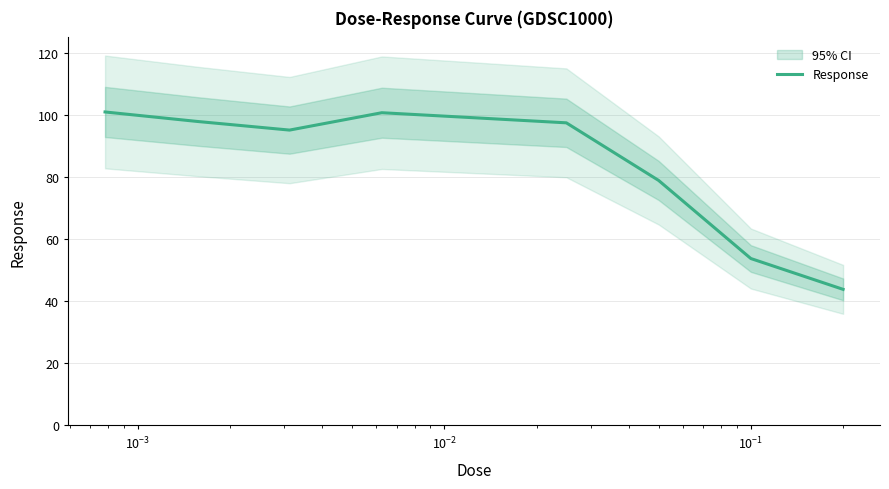

Reading right to left, list all the values displayed in this chart.

43.8	53.7	78.9	97.5	99.1	100.7	95.1	97.9	101.0